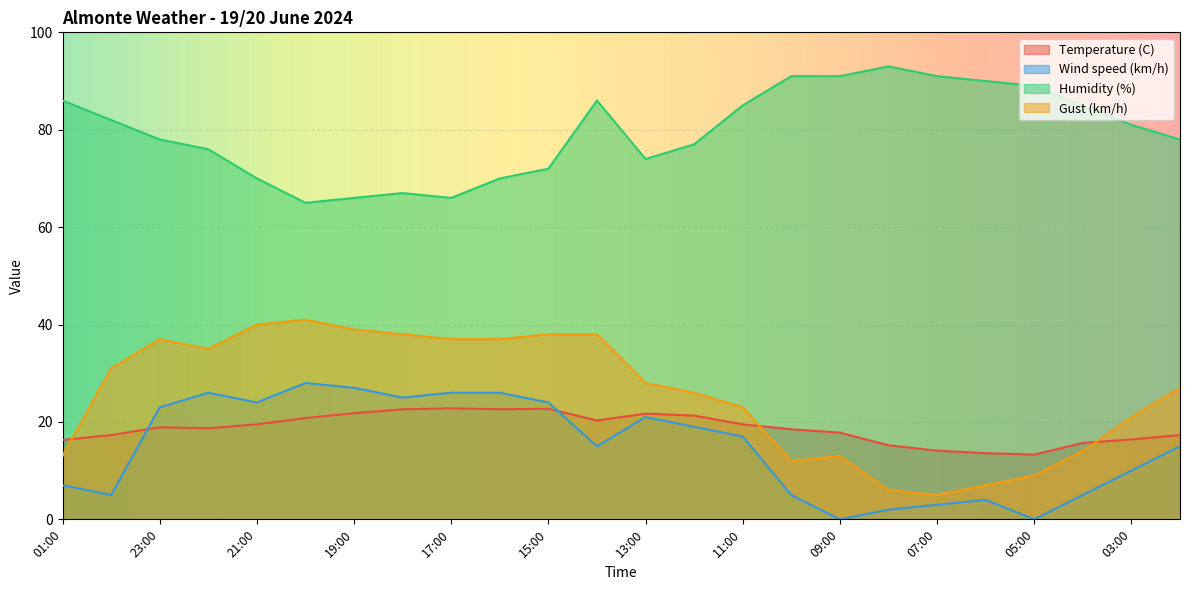

What is the label of the 4th point from the left?

22:00